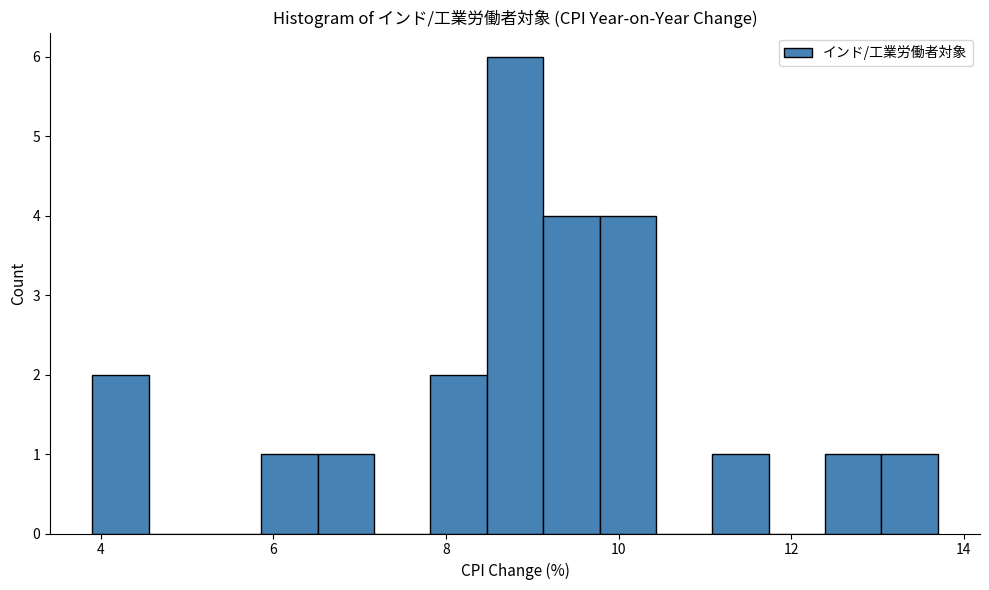

Around what value on the x-axis is the tallest bar? Give the approximate position of its centre, as read against the axis.

8.8